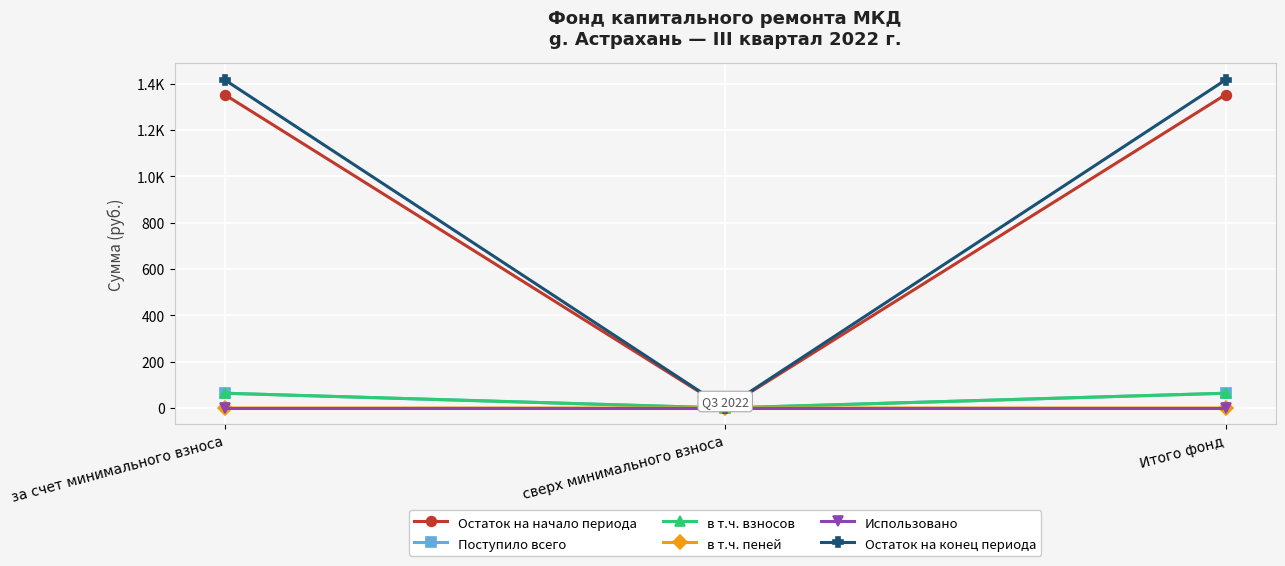

At which category does the chart reach its peak across all series?

за счет минимального взноса